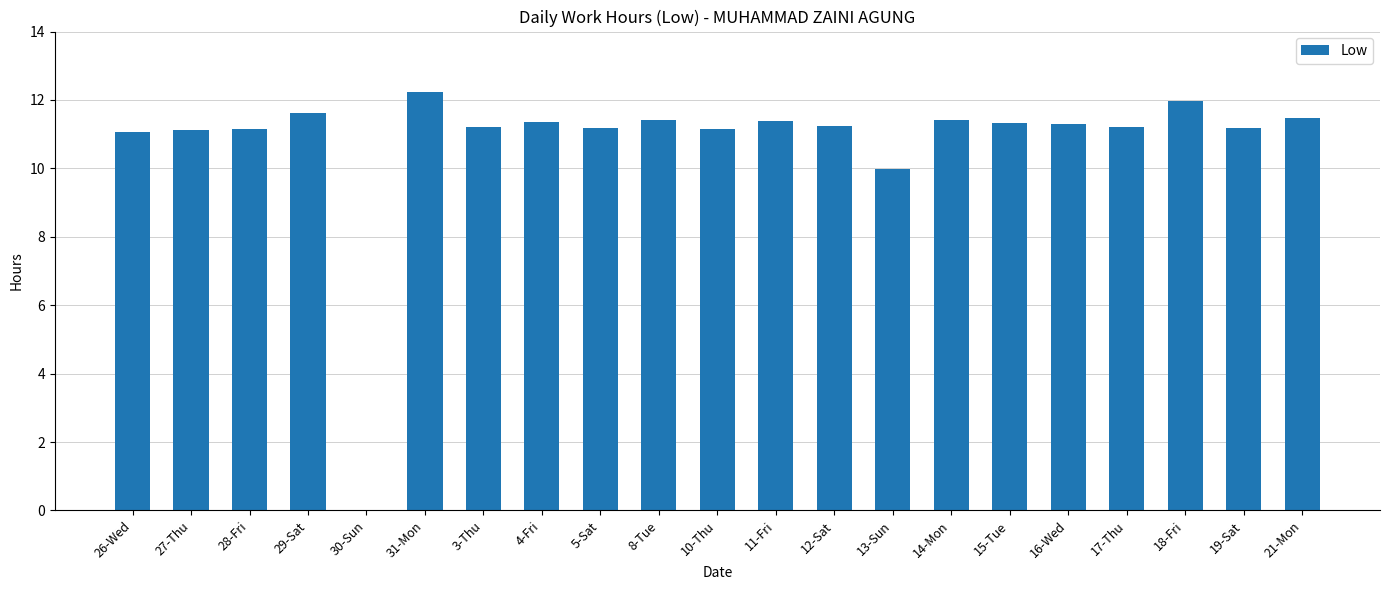

Count the number of categories in the chart.

21